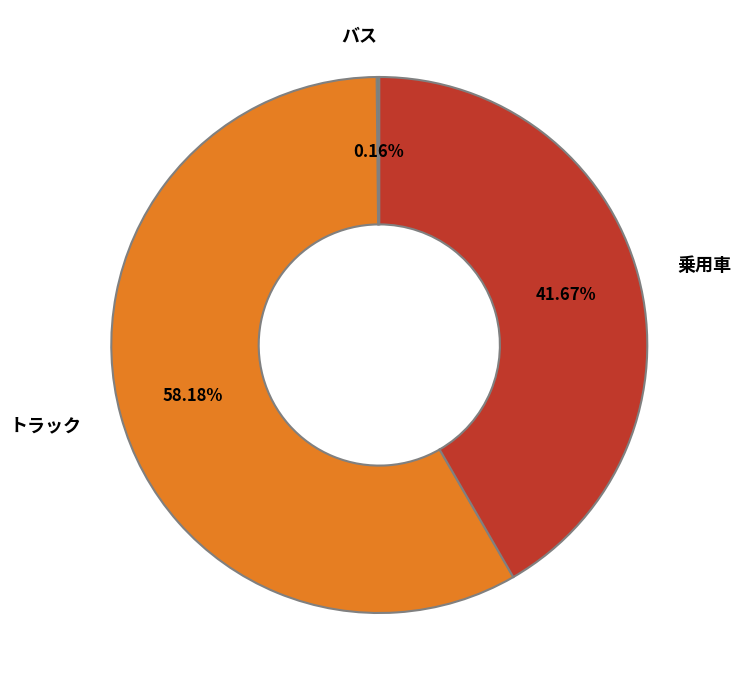

What is the majority slice?

トラック